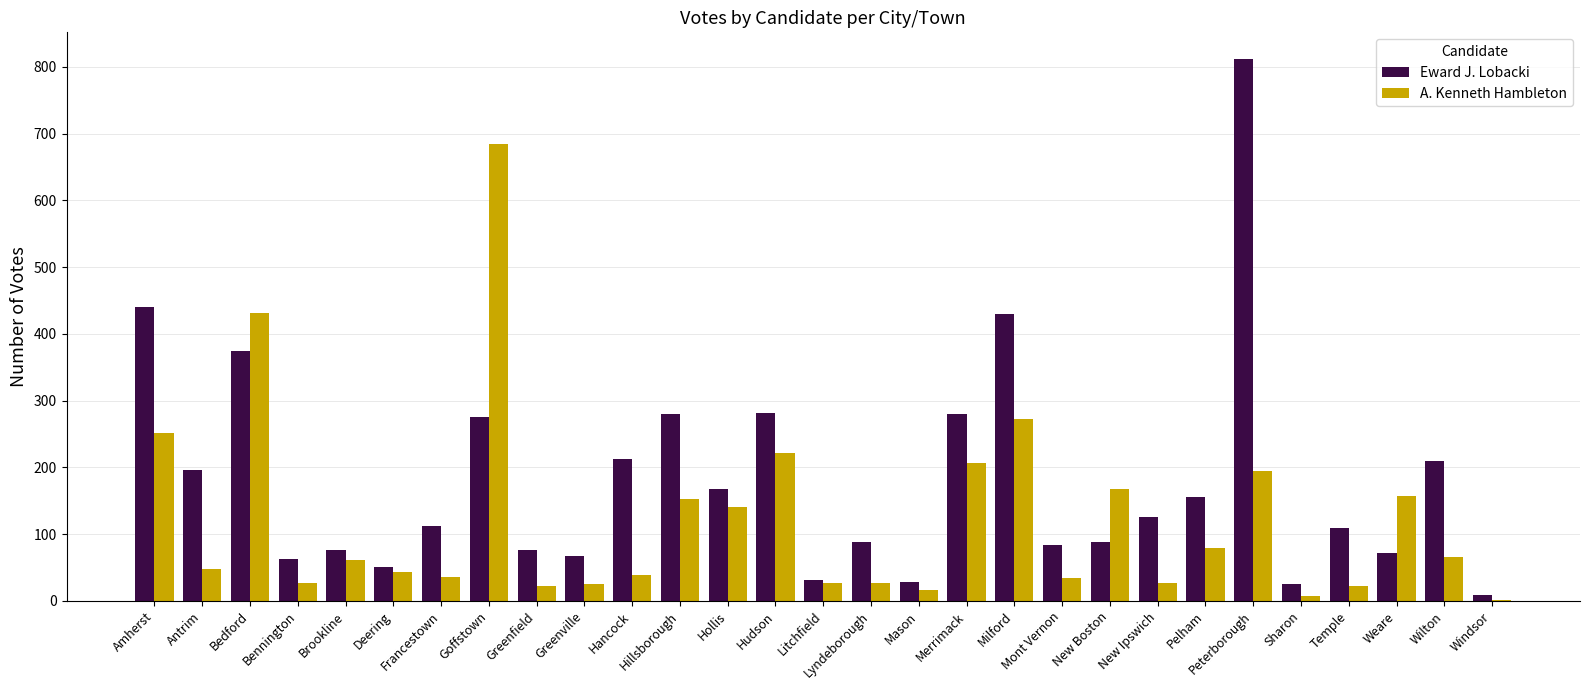

Which series has the widest spread of values?

Eward J. Lobacki